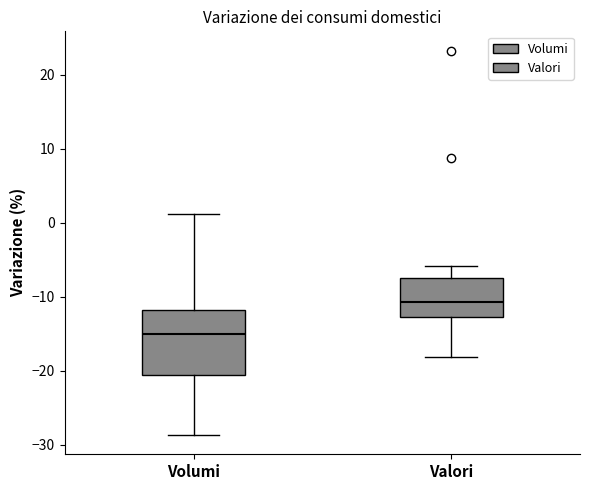

Reading left to right, transcribe this box plot: for each box, give where its median line is, the range the box spans, and where its two whiskers end, as read against the y-axis. The values are not printed on the chart, so give them approximately, as read against the axis.

Volumi: median -15, box -21 to -12, whiskers -29 to 1
Valori: median -11, box -13 to -8, whiskers -18 to -6